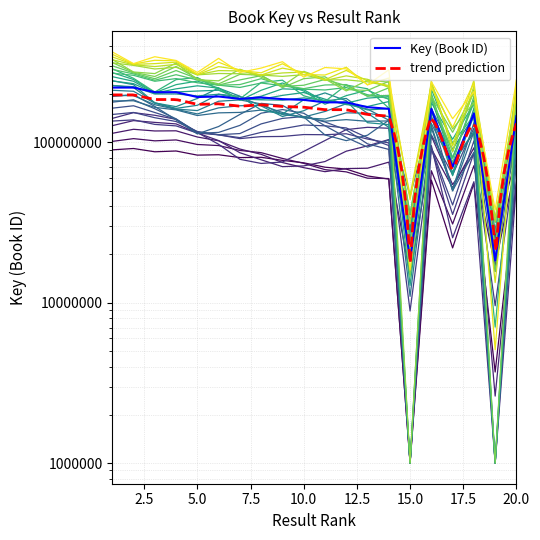

What is the difference between the maximum and minimum values?

201393590